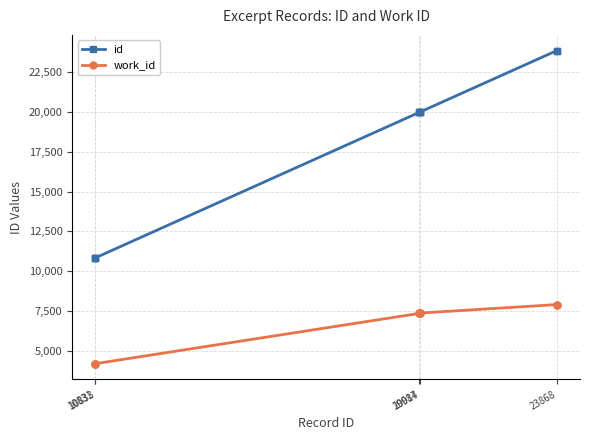

True or false: id and work_id intersect in this chart.

False